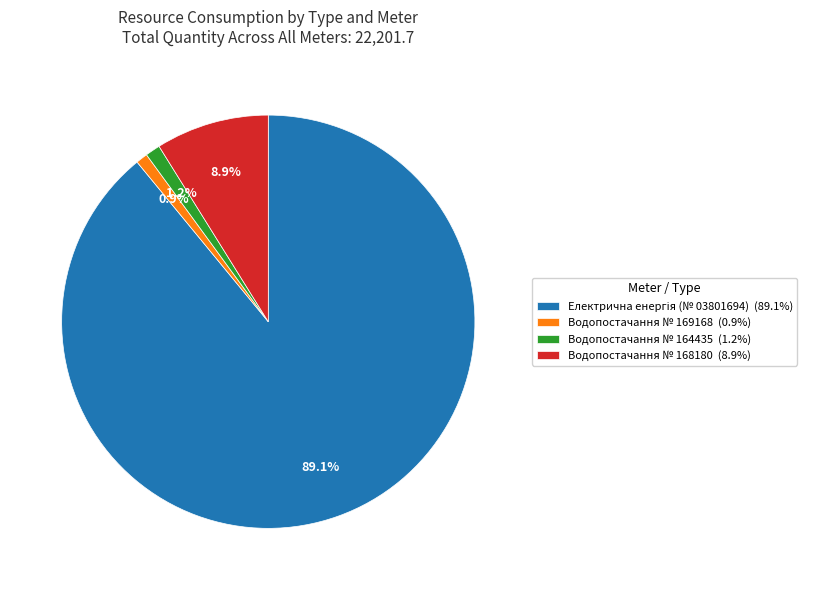

Is there any slice that represents more than half of the pie?

Yes